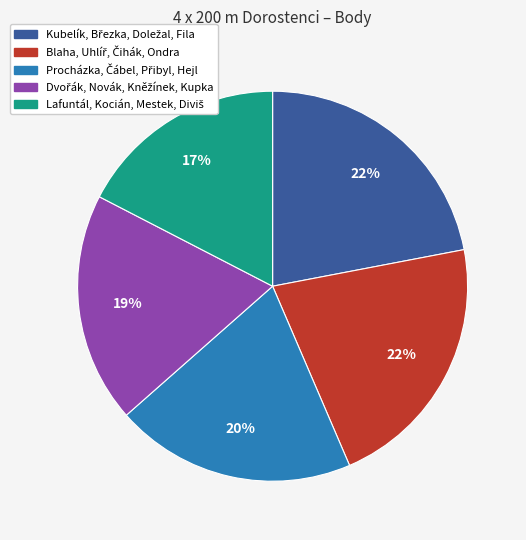

To the nearest percent, what is the difference between the largest and smallest slice percentages?

5%